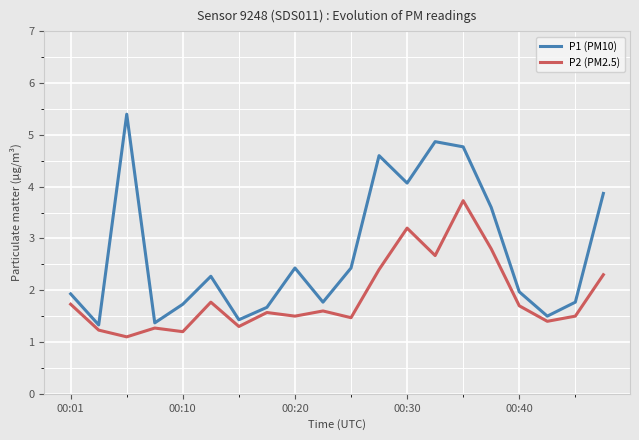

List the series in order of their overall mean, highest first.

P1 (PM10), P2 (PM2.5)